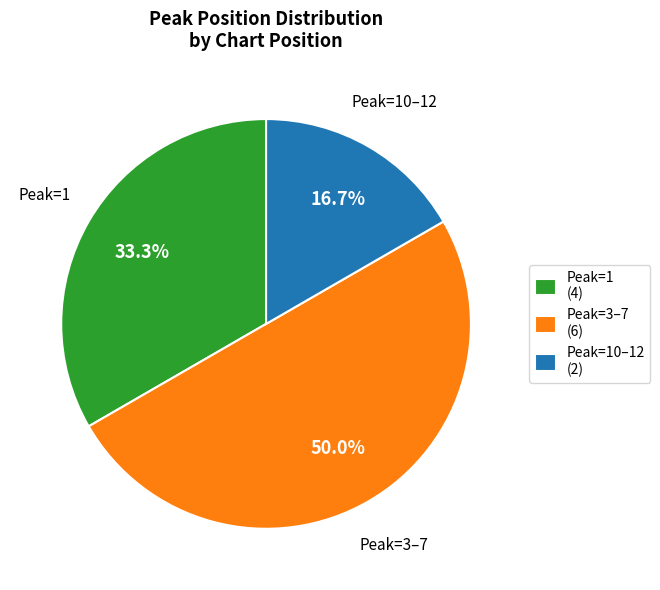

How much of the chart is everything except Peak=3–7 (6)?

50.0%